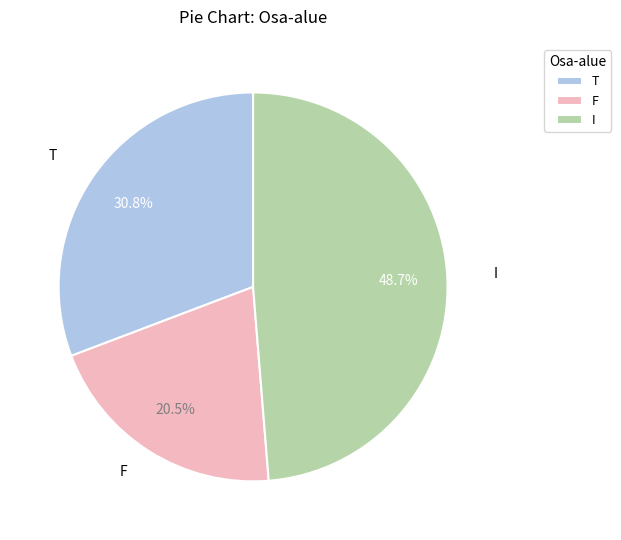

Is there any slice that represents more than half of the pie?

No